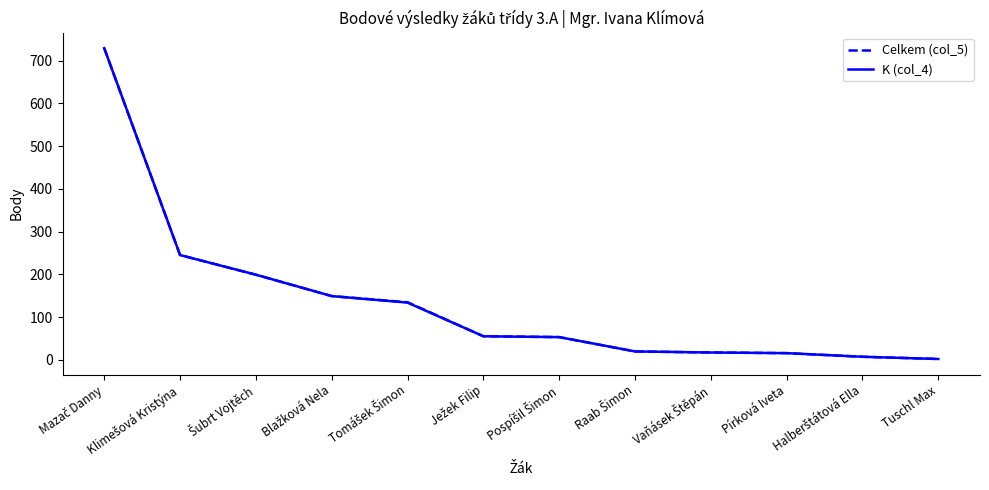

What is the highest value of the Celkem (col_5) series?

729.0